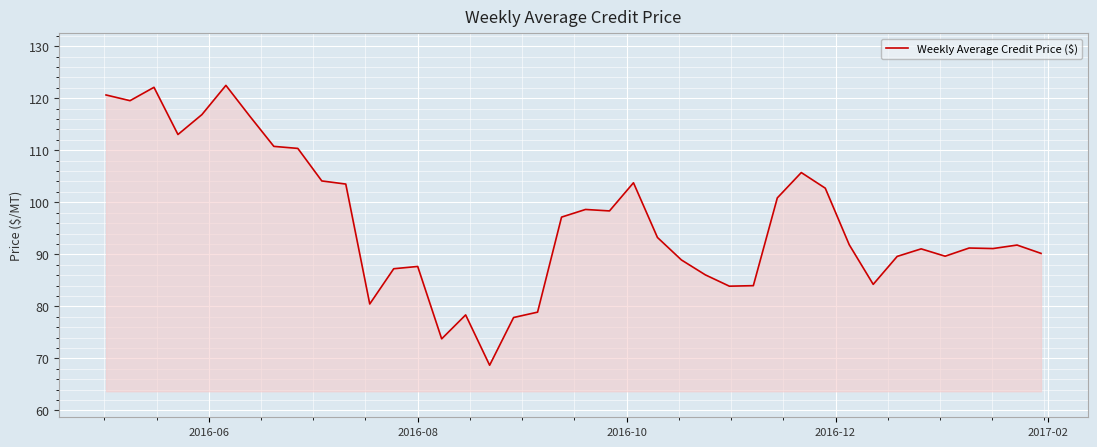

What is the maximum value shown in the chart?

122.5